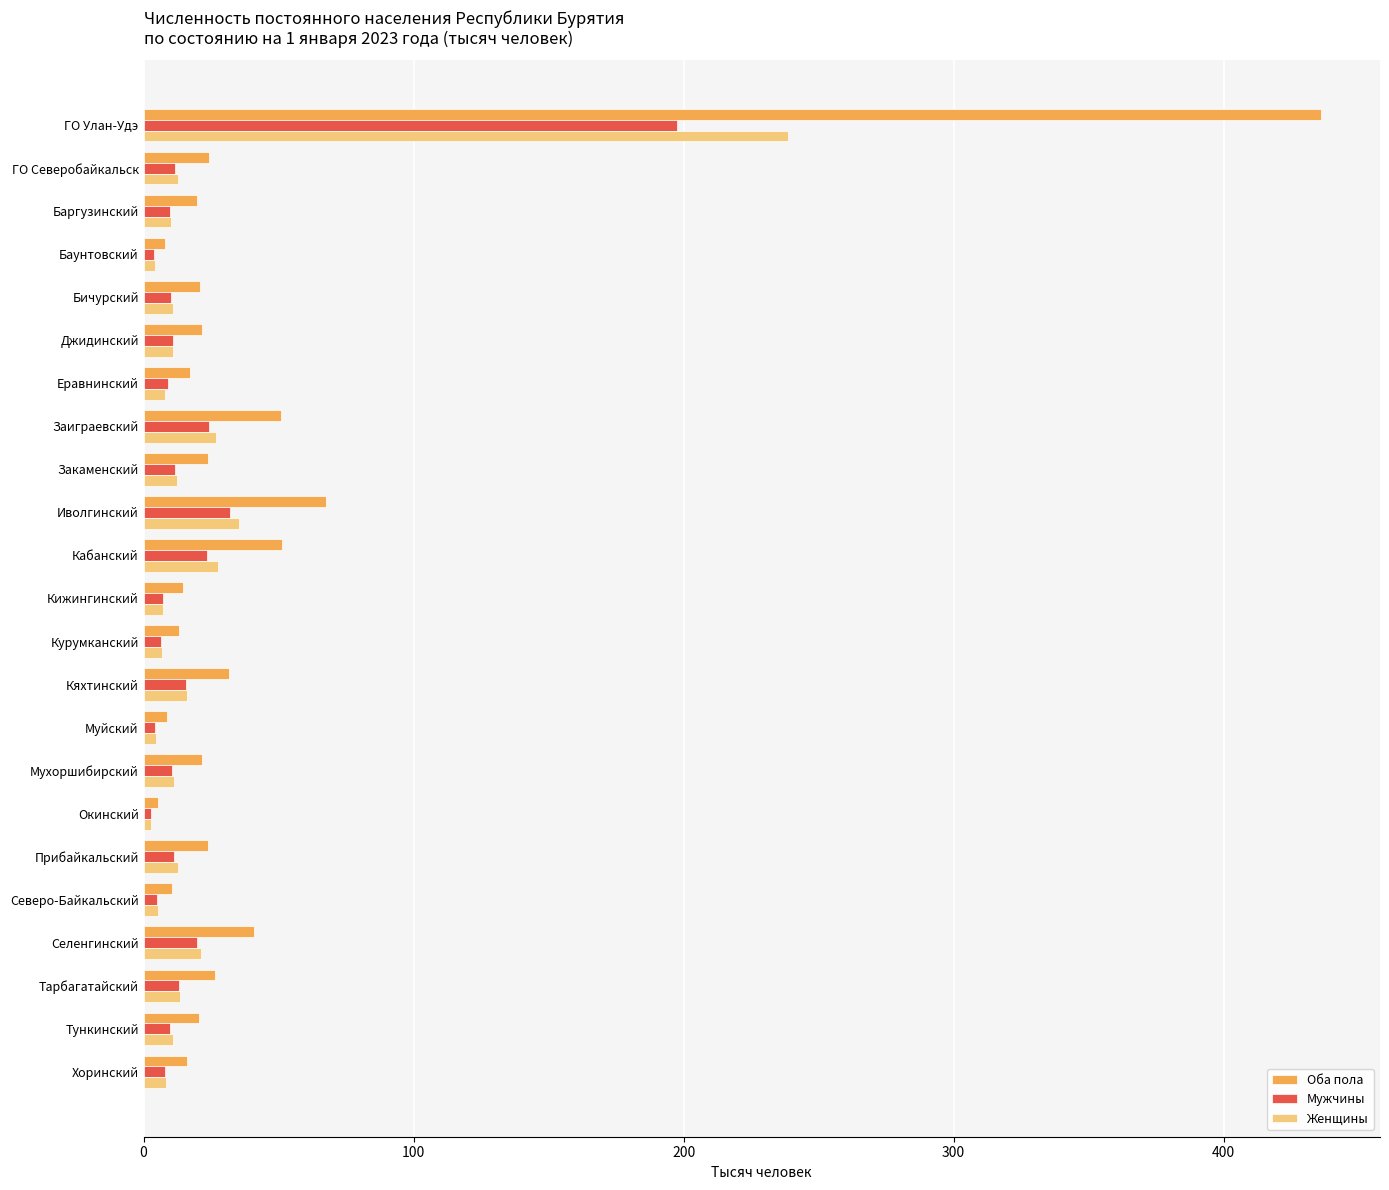

Is it true that Оба пола equals 26.6 at Тарбагатайский?

True